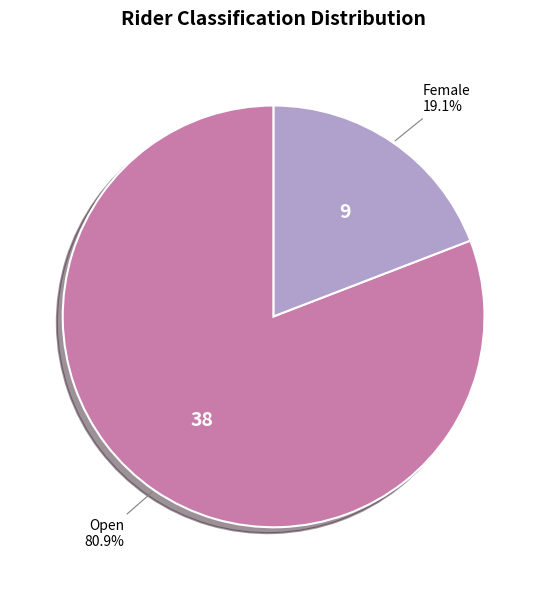

What percentage is NOT represented by Female?

80.9%